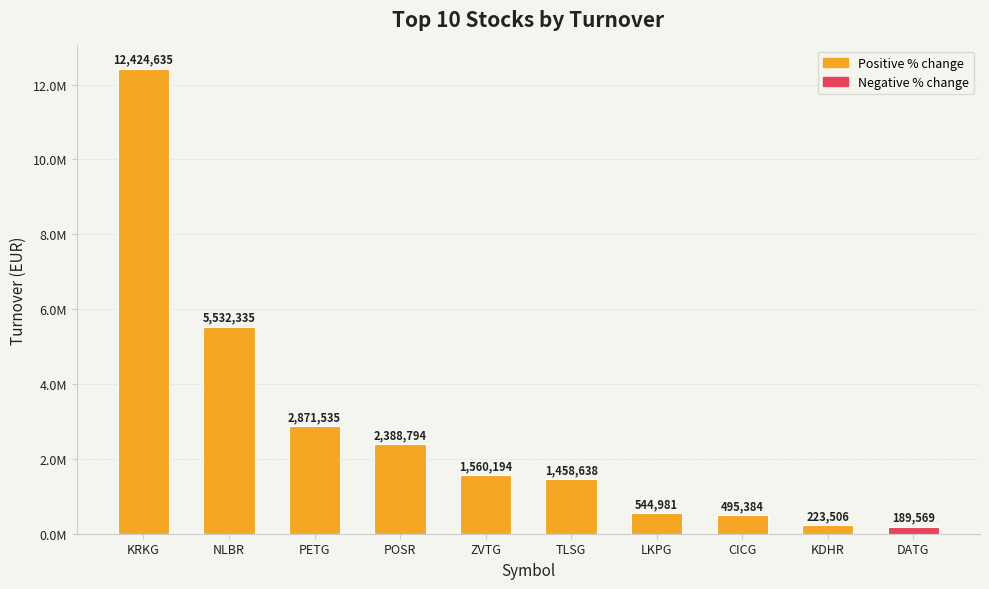

Reading right to left, extract all data points from this chart.

189568.6	223505.5	495384.0	544980.7	1458638.2	1560193.8	2388794.2	2871535.0	5532334.6	12424635.0